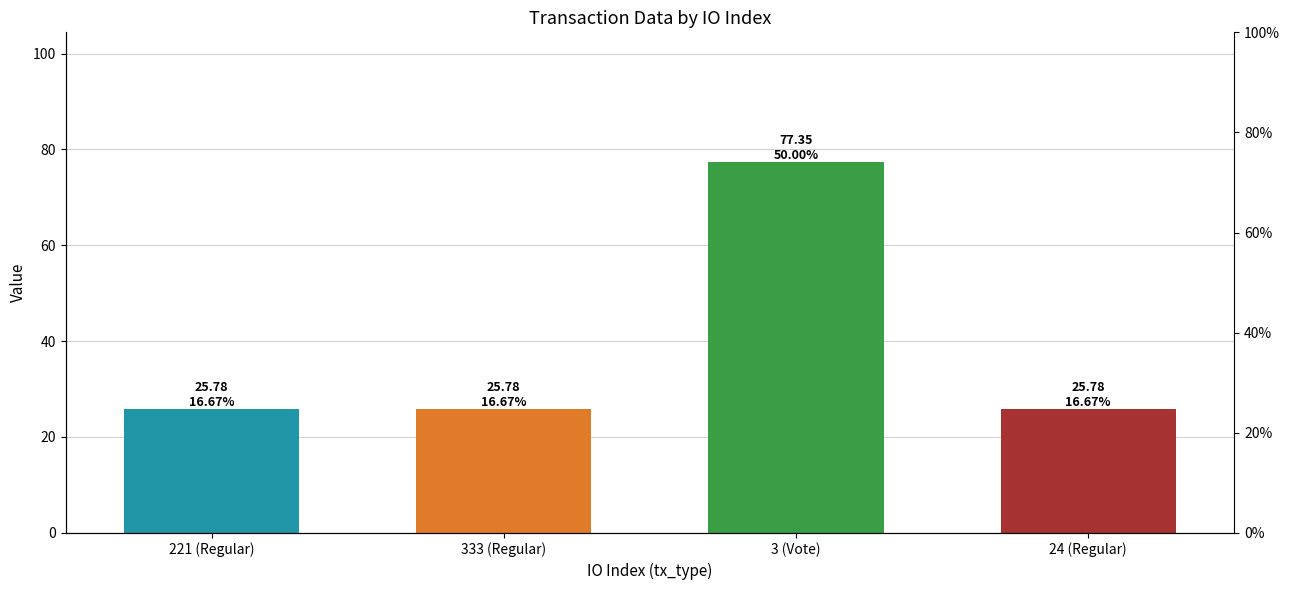

Read the value at 3 (Vote).

77.4